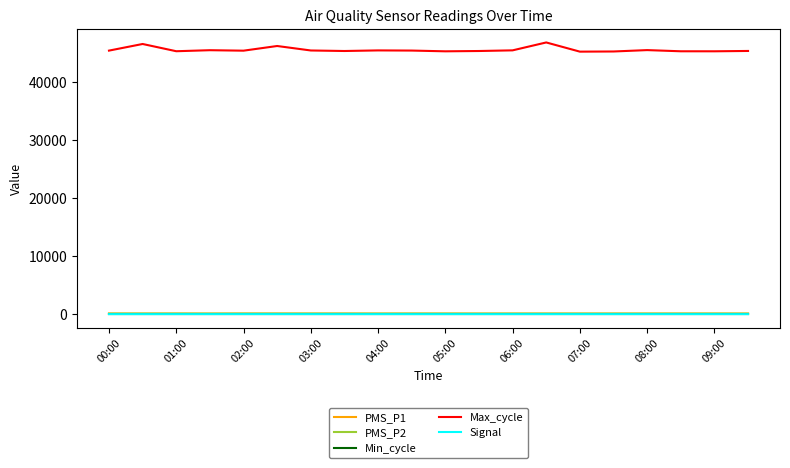

Which series has the largest total across all categories?

Max_cycle